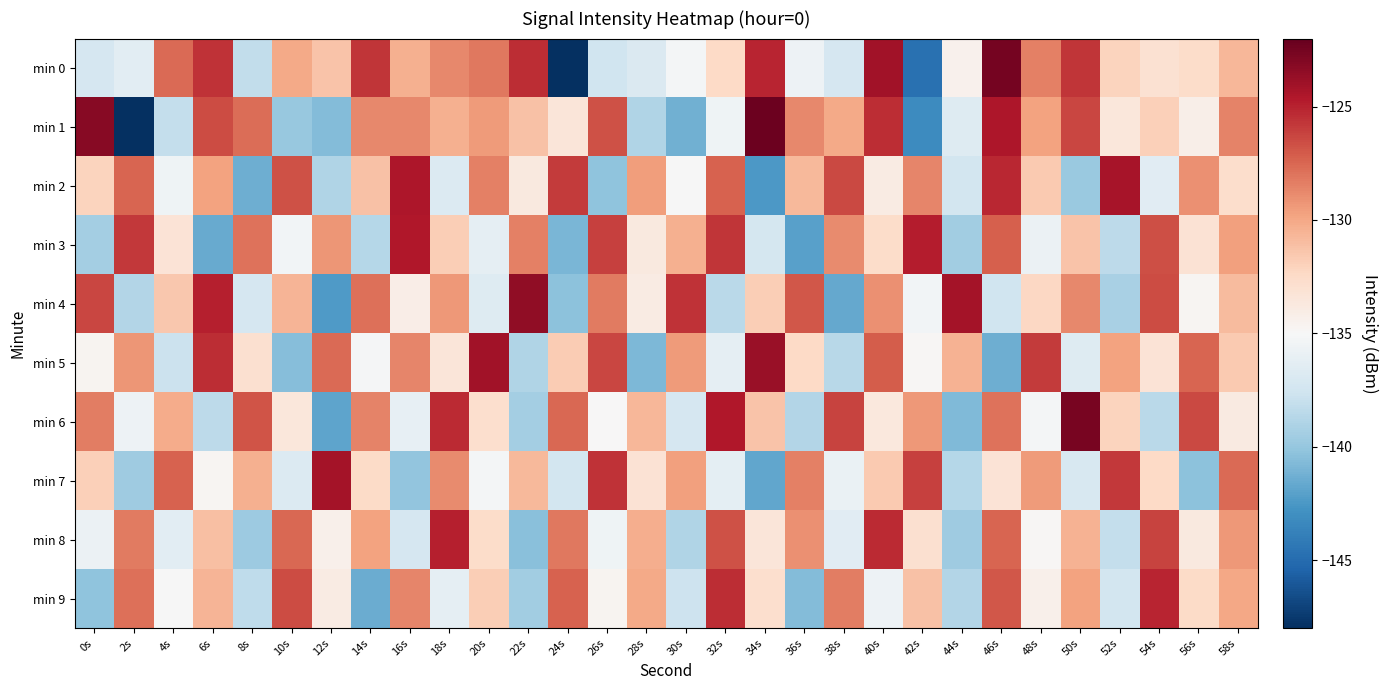

Which series has the largest total across all categories?

min 0